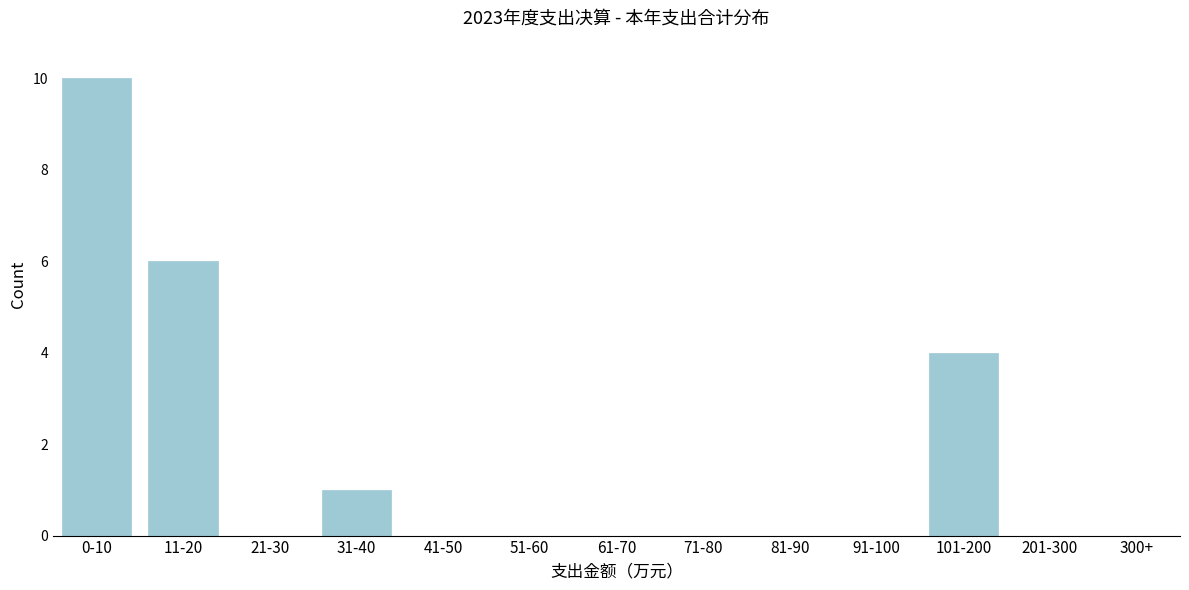

Reading right to left, transcribe all the data shown in this chart.

300+=0	201-300=0	101-200=4	91-100=0	81-90=0	71-80=0	61-70=0	51-60=0	41-50=0	31-40=1	21-30=0	11-20=6	0-10=10